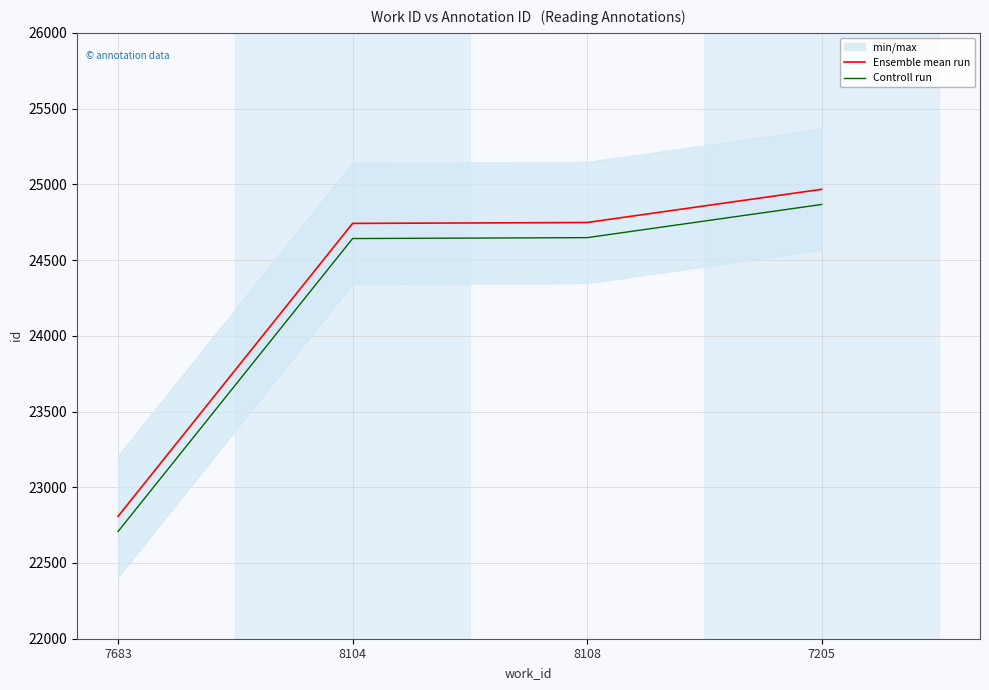

How many lines are shown in the chart?

2